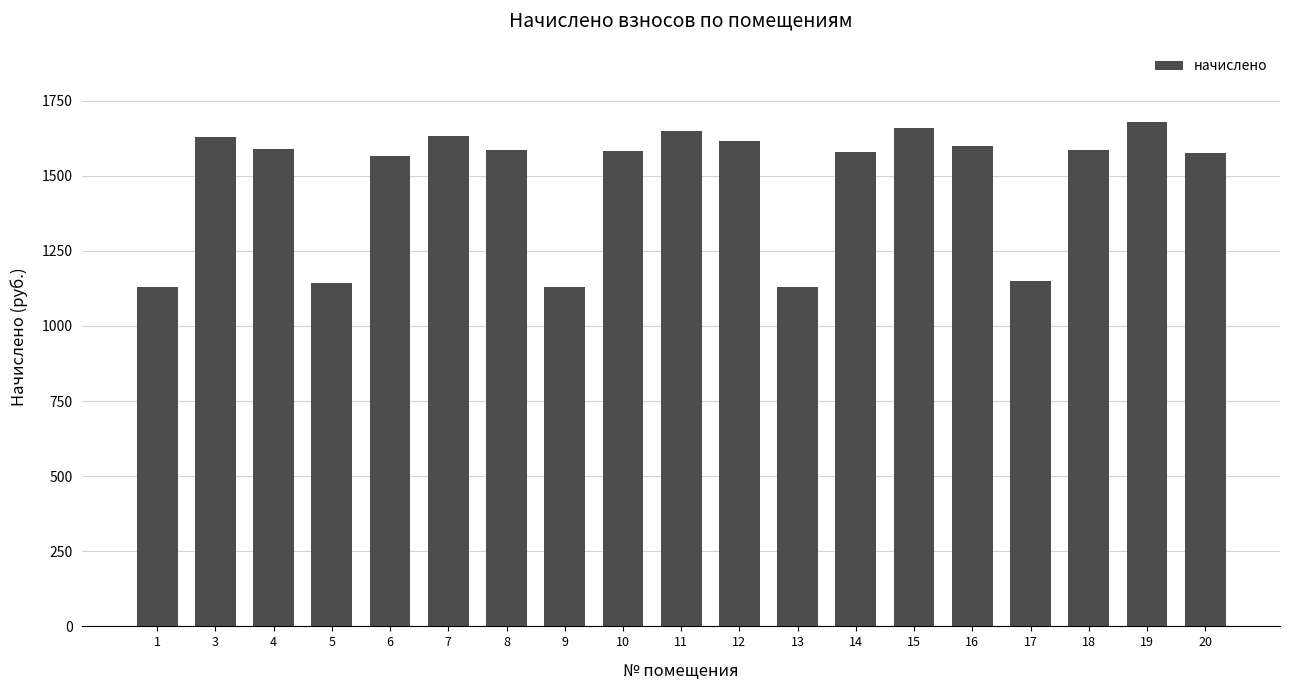

The value at 13 is 305.8. True or false?

False